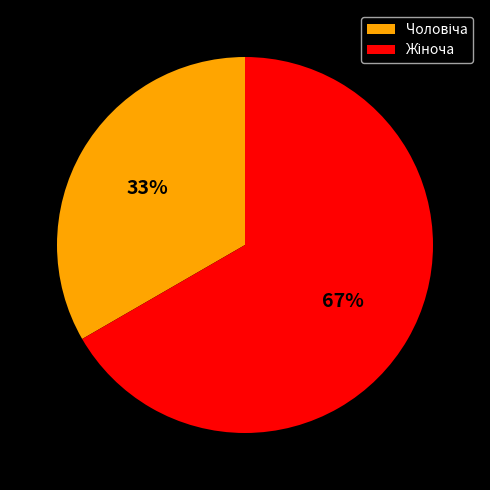

Does any single category account for the majority?

Yes